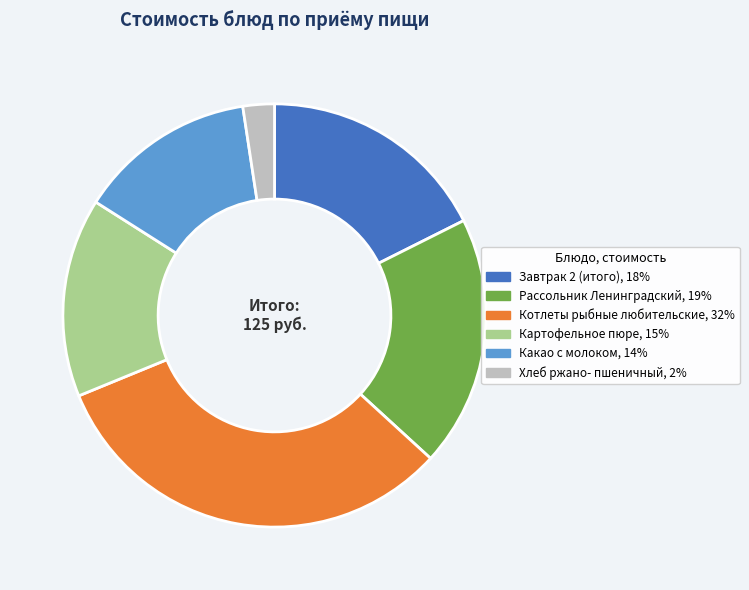

Is it true that Картофельное пюре is 15% of the pie?

True